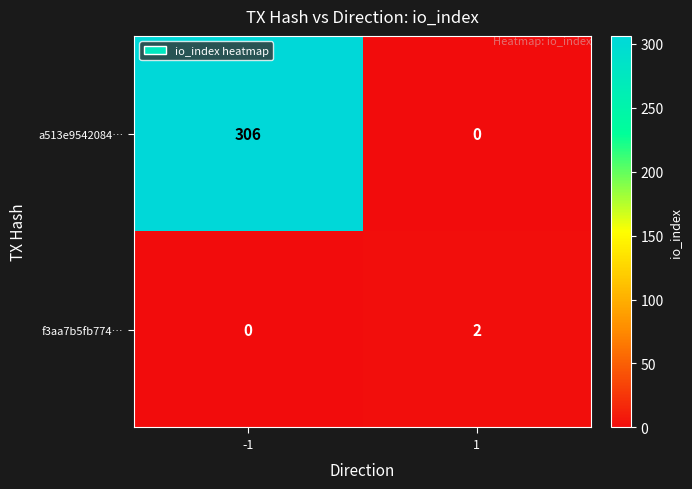

Read the a513e9542084… value at -1, to the nearest 50.

300